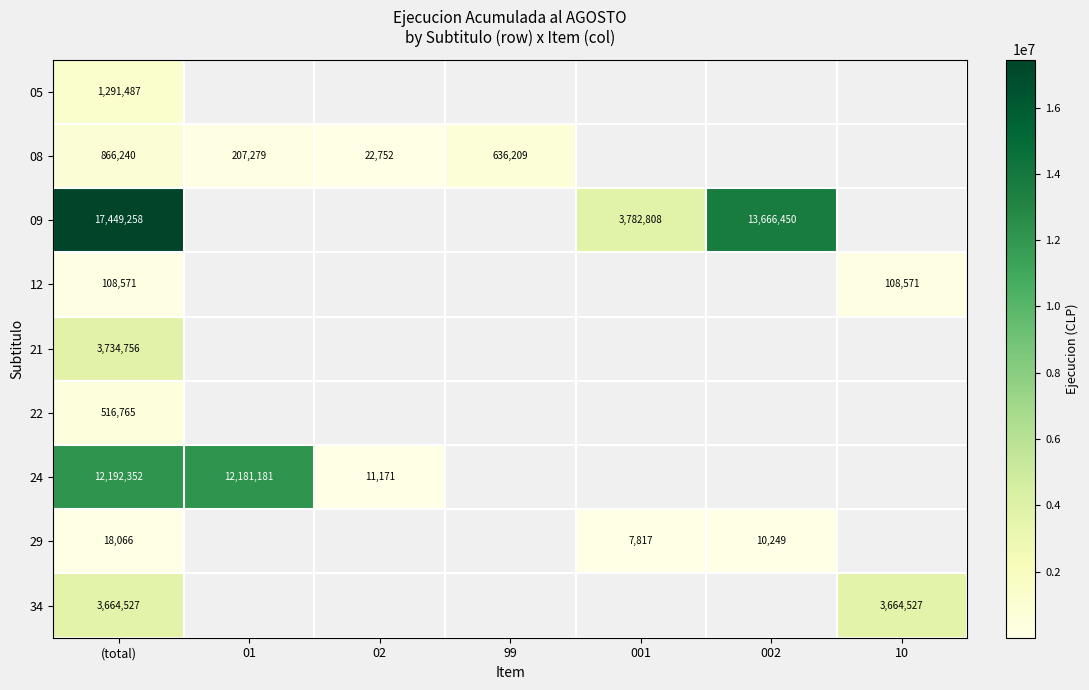

What is the difference between the highest and lowest values at (total)?

17431192